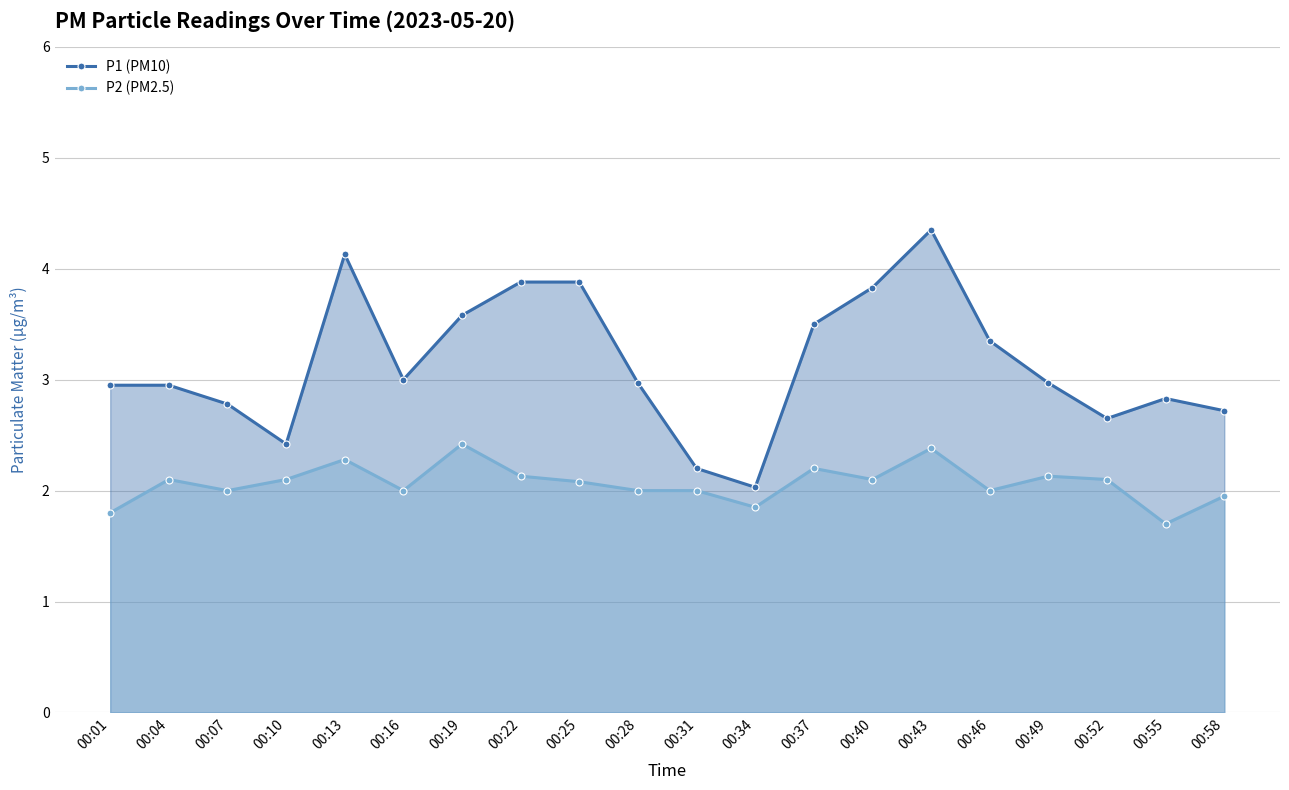

How many interior local valleys does the P1 (PM10) series have?

4